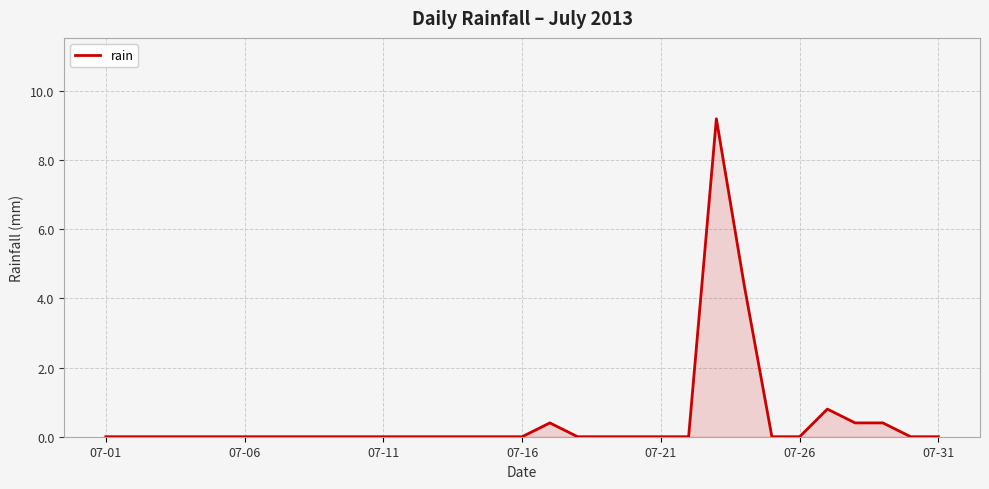

True or false: there are more than 2 points higher than both neighbors.

True